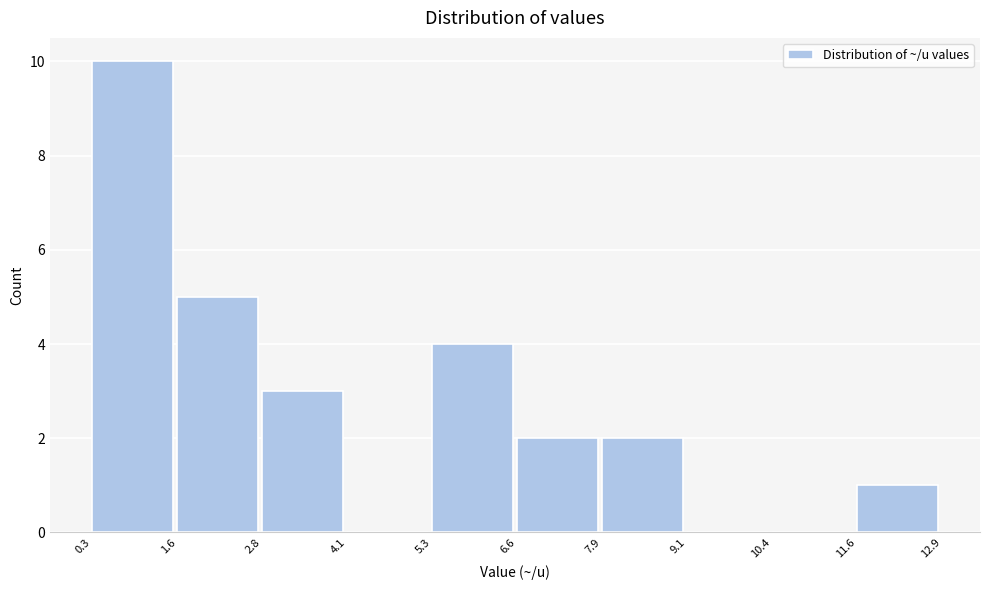

Reading left to right, transcribe this chart: for each bar, give the range it covers on the x-axis and its height. The values are not printed on the chart, so give them approximately, as read against the axis.

0.3 to 1.6: 10
1.6 to 2.8: 5
2.8 to 4.1: 3
4.1 to 5.3: 0
5.3 to 6.6: 4
6.6 to 7.9: 2
7.9 to 9.1: 2
9.1 to 10.4: 0
10.4 to 11.6: 0
11.6 to 12.9: 1